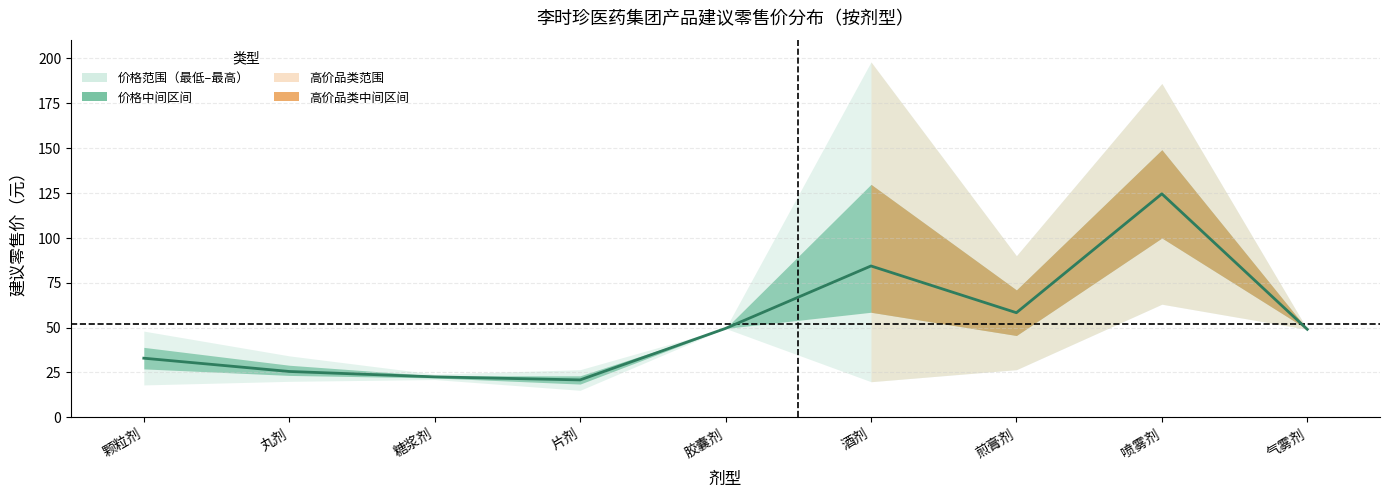

List the labels in order of value, smallest first.

片剂, 糖浆剂, 丸剂, 颗粒剂, 气雾剂, 胶囊剂, 煎膏剂, 酒剂, 喷雾剂